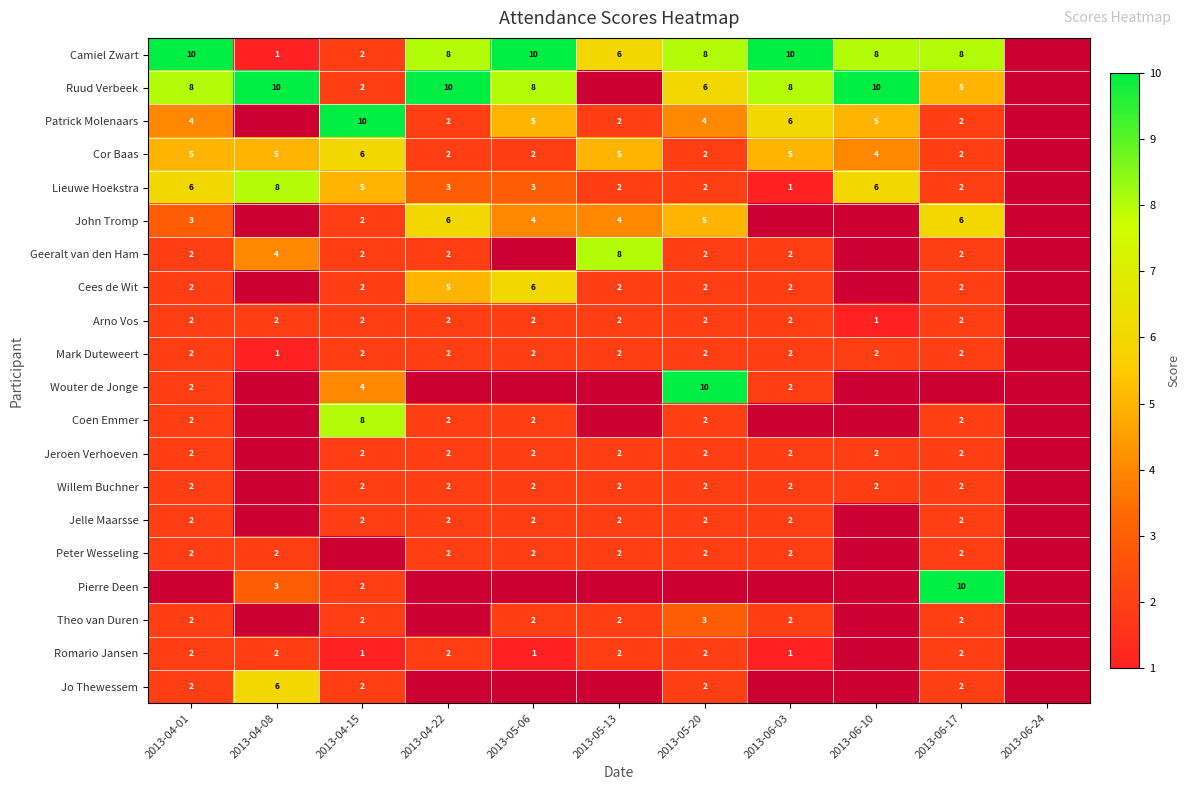

True or false: Wouter de Jonge has a value of 3 at 2013-04-01.

False